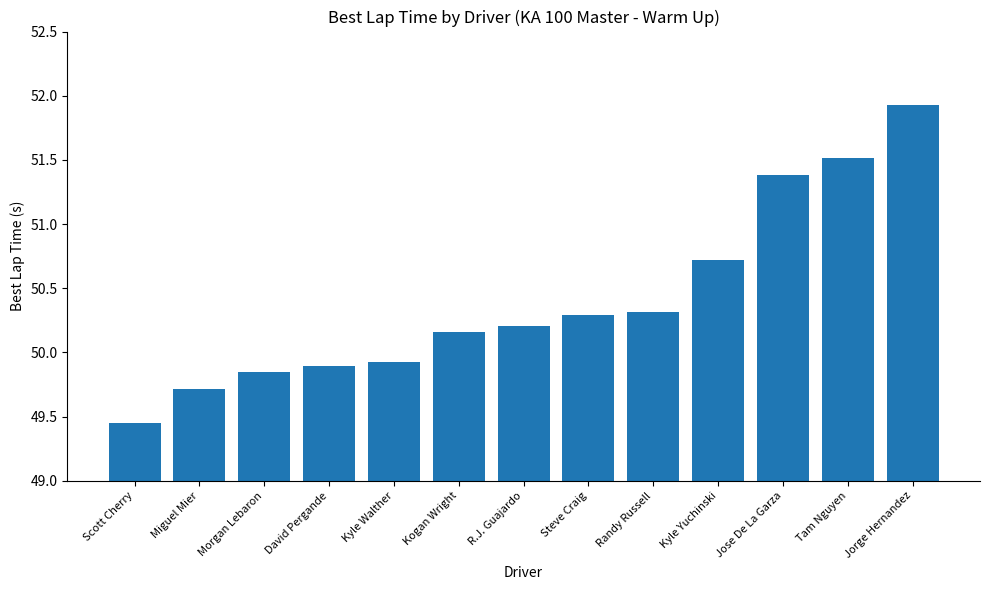

What value does the data have at Tam Nguyen?

51.5